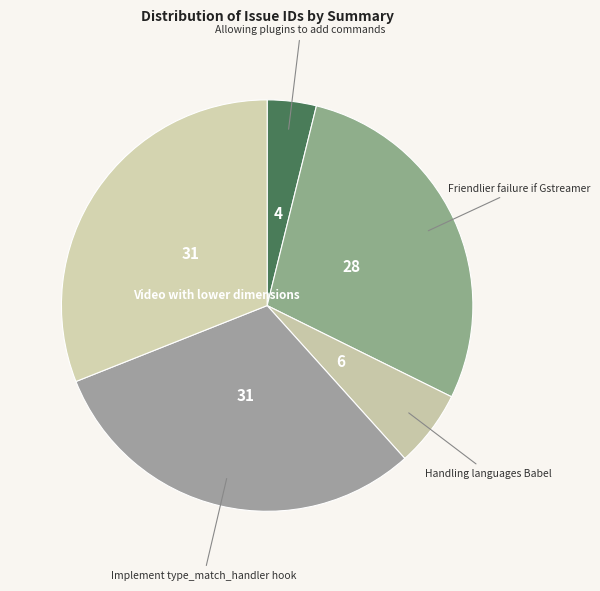

True or false: Handling languages Babel accounts for 18% of the total.

False